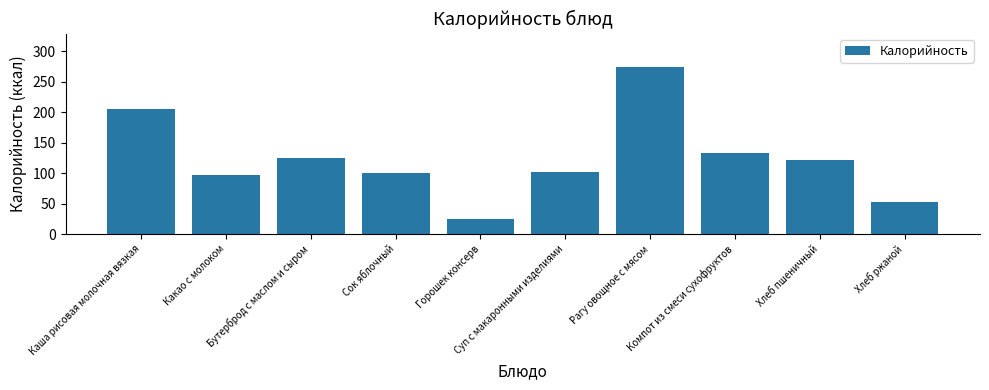

What is the minimum value shown in the chart?

25.1